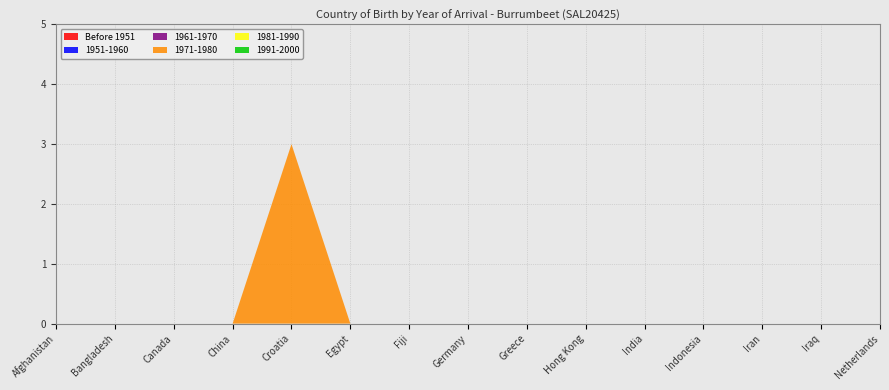

Reading left to right, extract all data points from this chart.

Before 1951: 0	0	0	0	0	0	0	0	0	0	0	0	0	0	0
1951-1960: 0	0	0	0	0	0	0	0	0	0	0	0	0	0	0
1961-1970: 0	0	0	0	0	0	0	0	0	0	0	0	0	0	0
1971-1980: 0	0	0	0	3	0	0	0	0	0	0	0	0	0	0
1981-1990: 0	0	0	0	0	0	0	0	0	0	0	0	0	0	0
1991-2000: 0	0	0	0	0	0	0	0	0	0	0	0	0	0	0